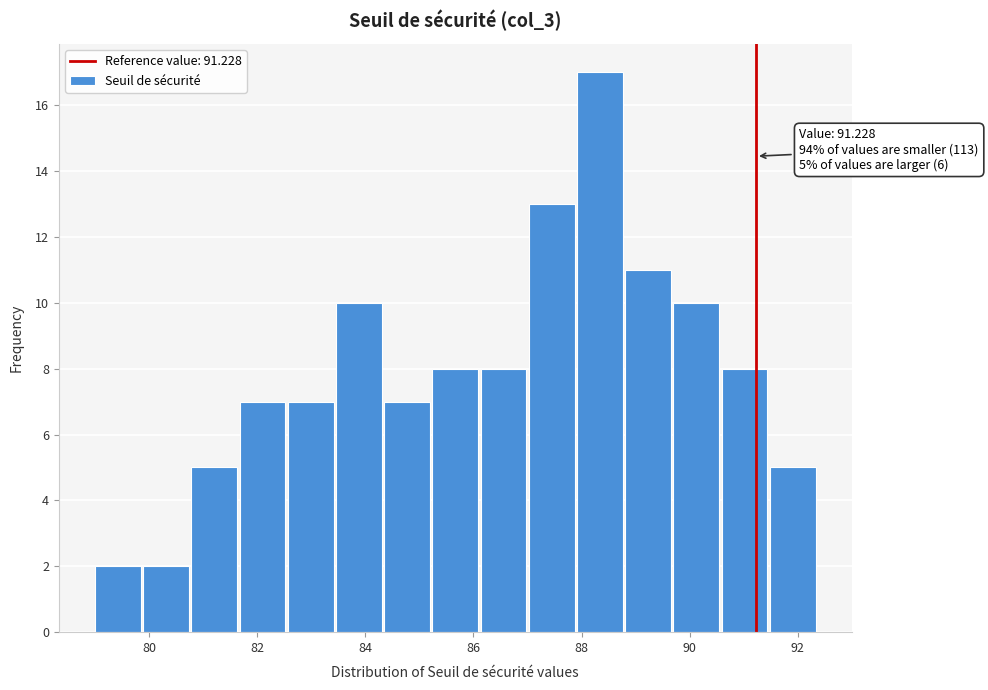

Which range on the x-axis has the tallest bar?

88.0 to 88.8